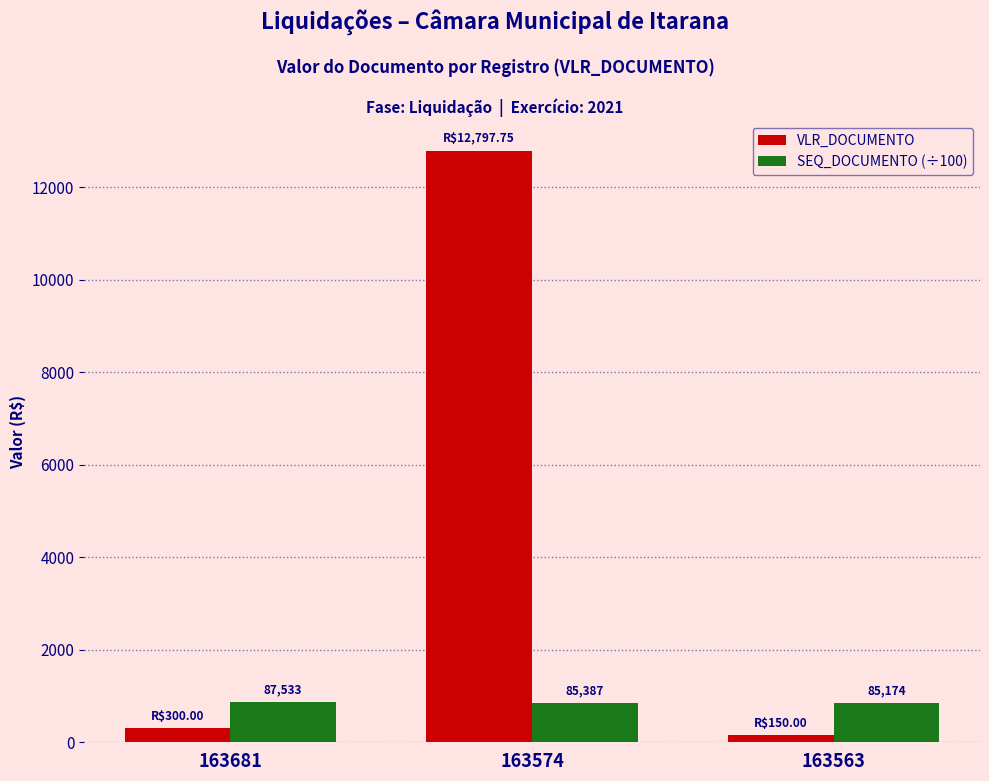

Does the chart contain stacked bars?

No